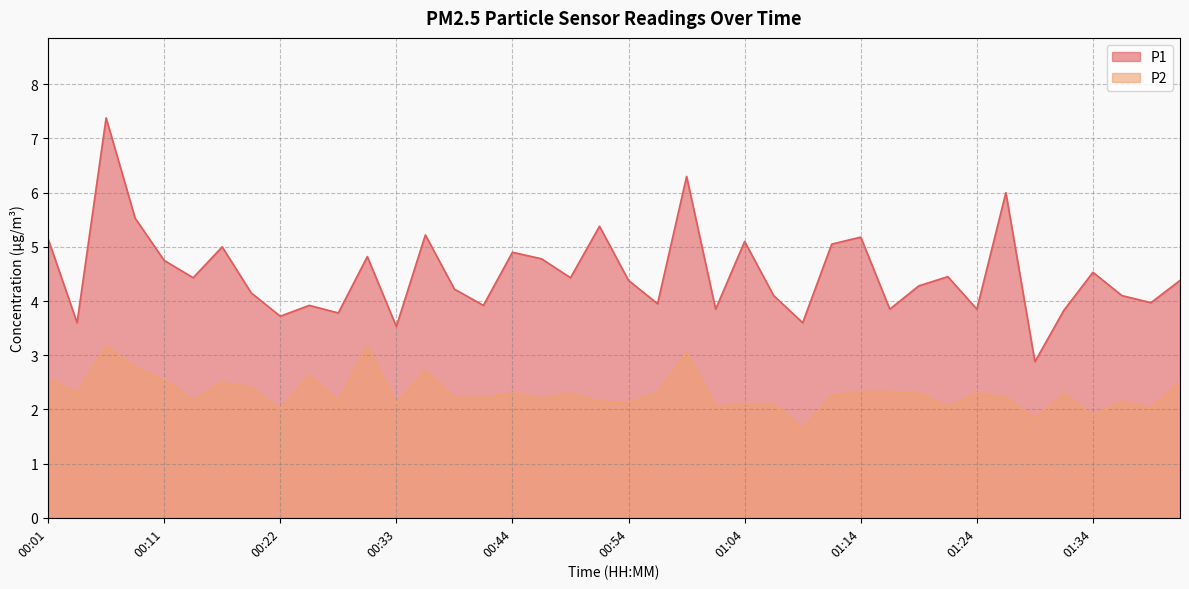

Which has a higher value, 01:41 or 01:16?

01:41